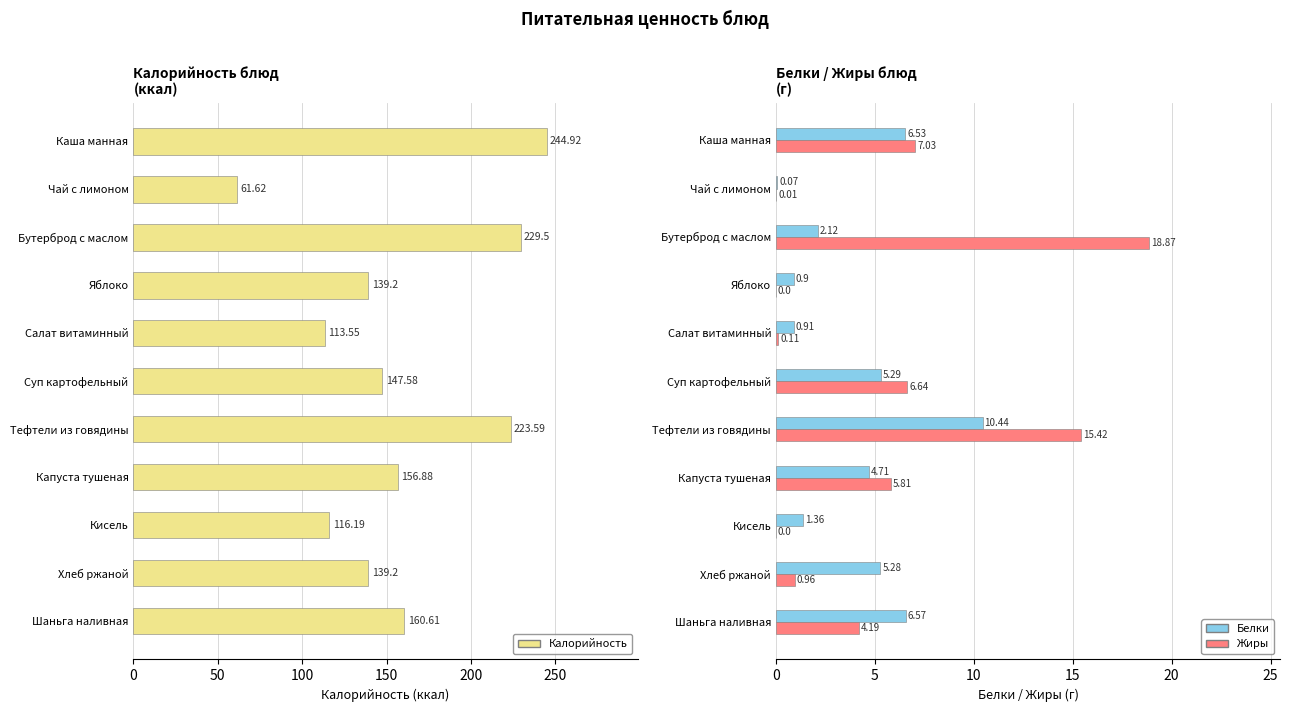

Is the value of Калорийность at Хлеб ржаной greater than the value of Белки at Тефтели из говядины?

Yes